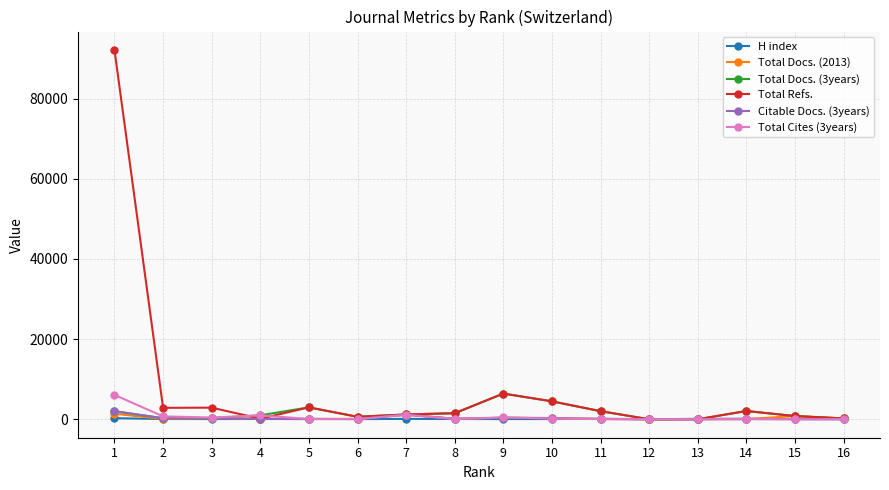

True or false: Total Docs. (3years) has more than 1 points higher than both neighbors.

True